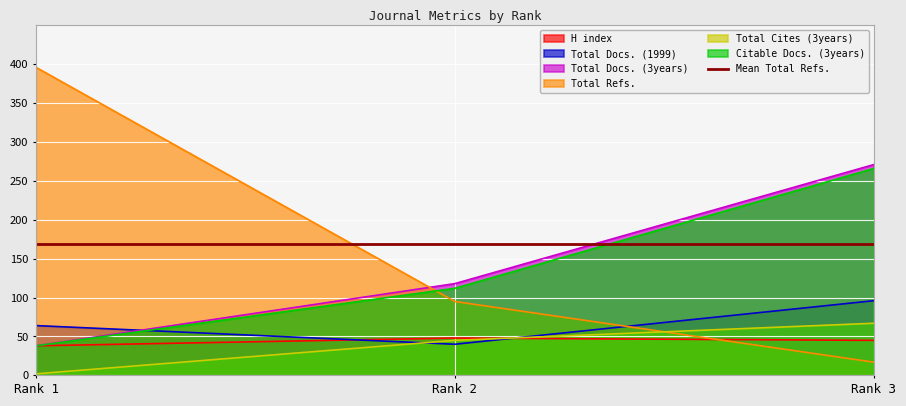

At which label does Citable Docs. (3years) reach its minimum?

Rank 1